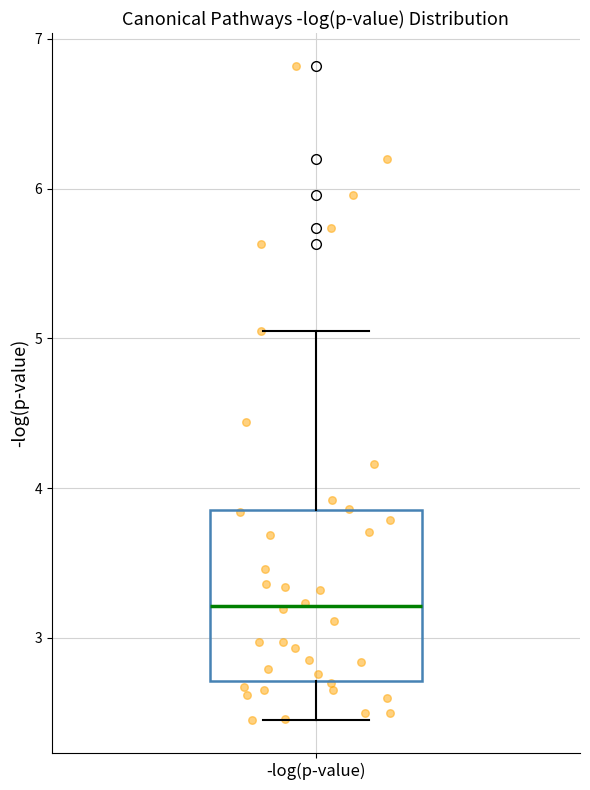

Transcribe this box plot: give where the median line is, the range the box spans, and where the two whiskers end, as read against the y-axis. The values are not printed on the chart, so give them approximately, as read against the axis.

median 3.2, box 2.7 to 3.9, whiskers 2.5 to 5.1